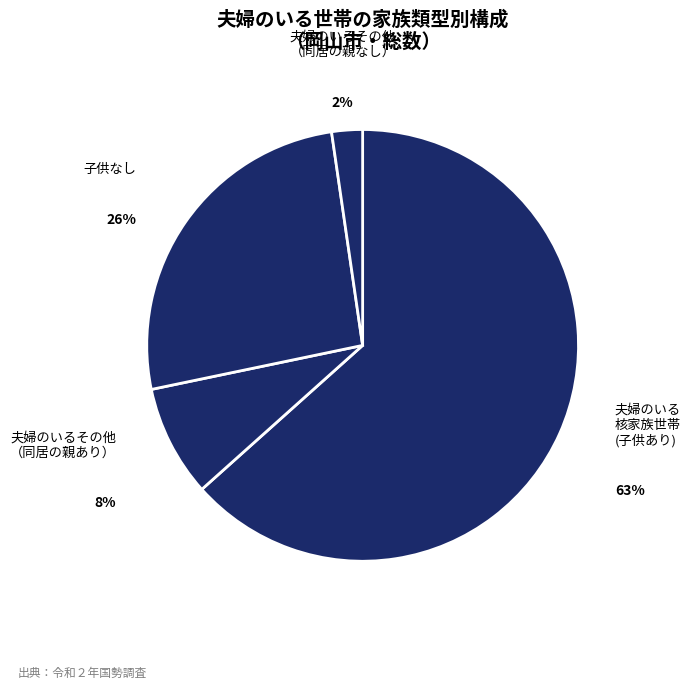

How many segments does this pie chart have?

4